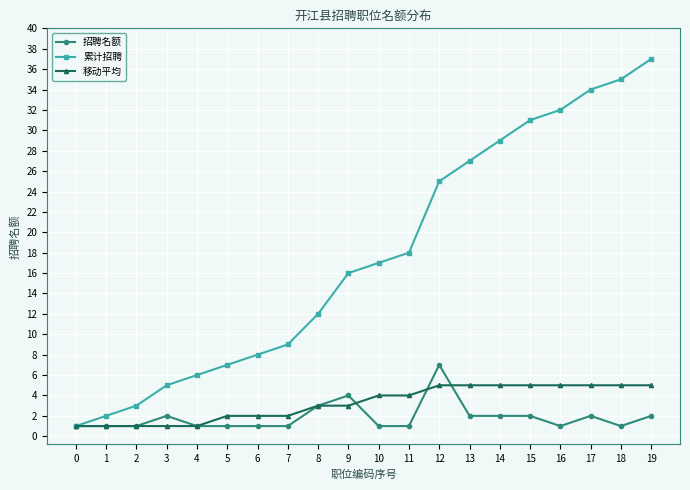

True or false: 招聘名额 has more than 0 points higher than both neighbors.

True